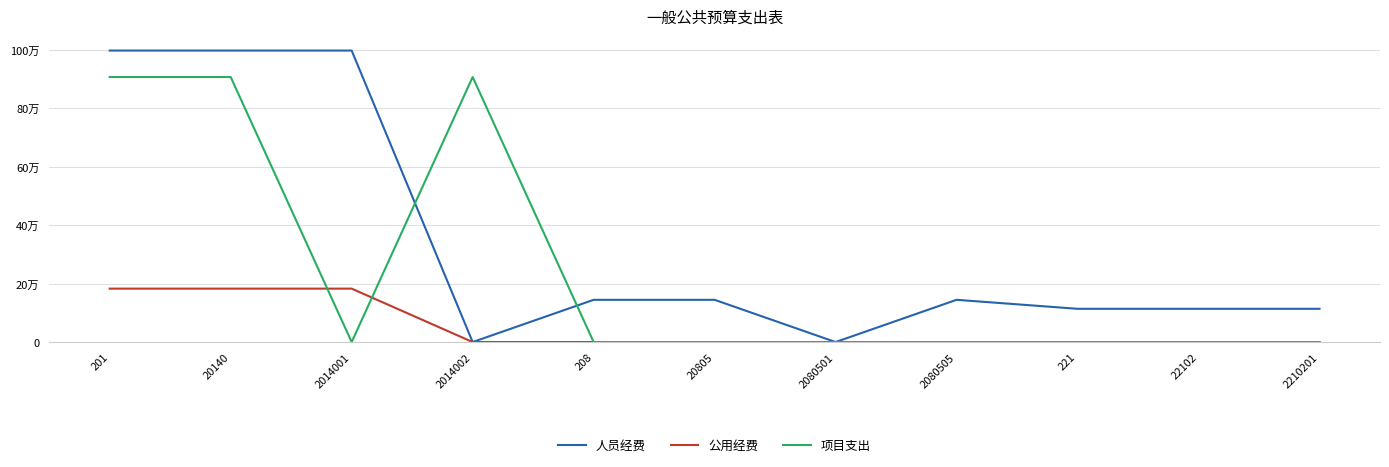

Which series changed the most between 2014002 and 2210201?

项目支出